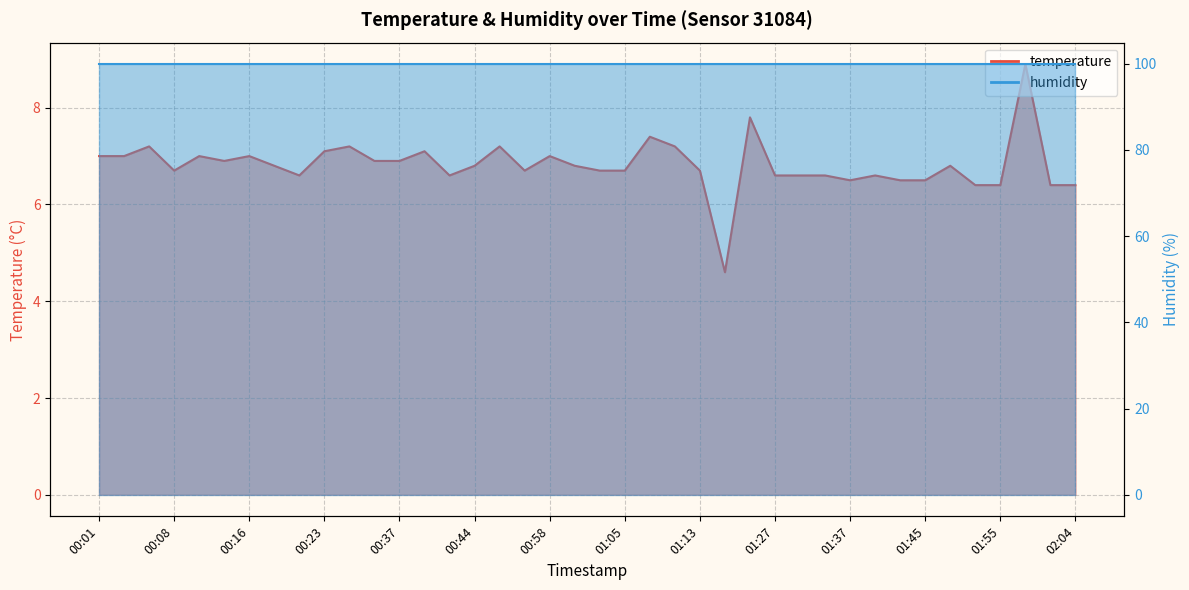

What is the average value?

6.8